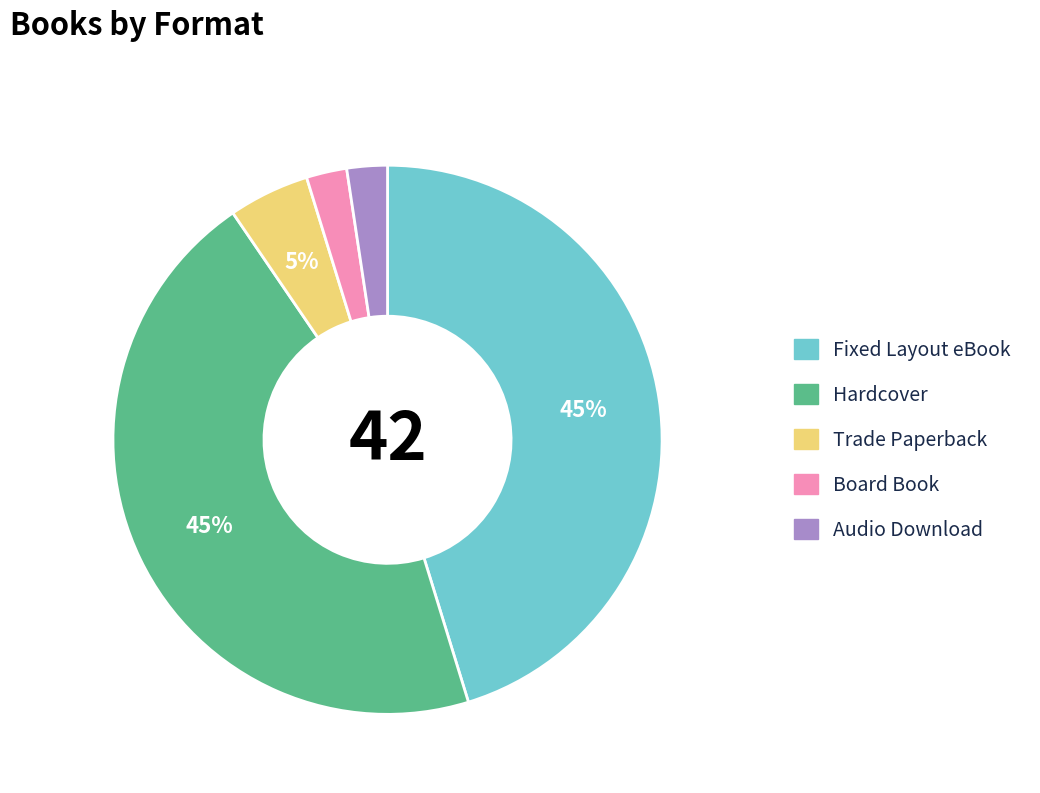

Is Trade Paperback the majority of the pie?

No